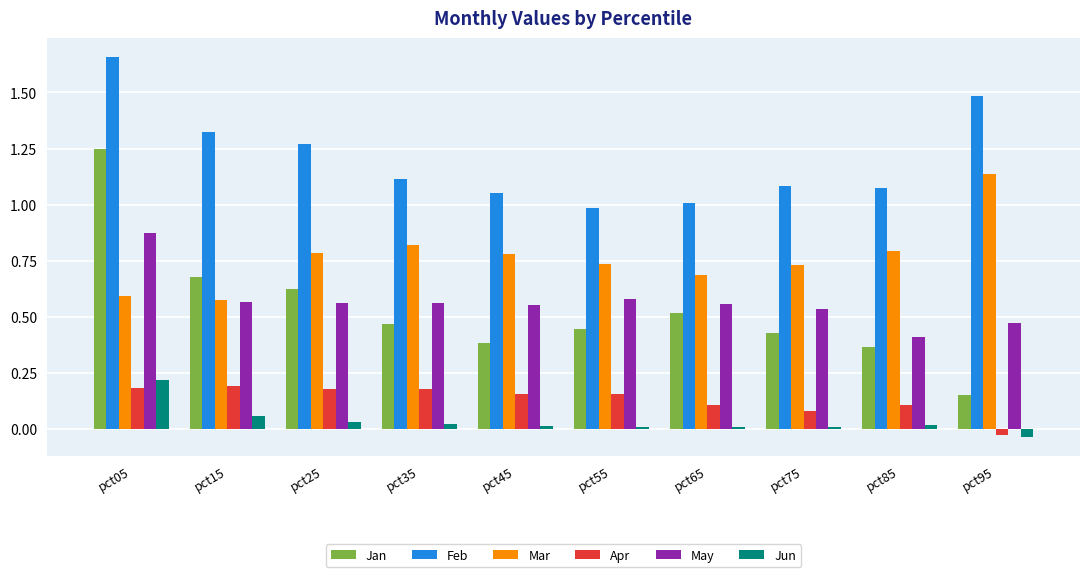

Is the value of Jun at pct05 greater than the value of Apr at pct55?

Yes